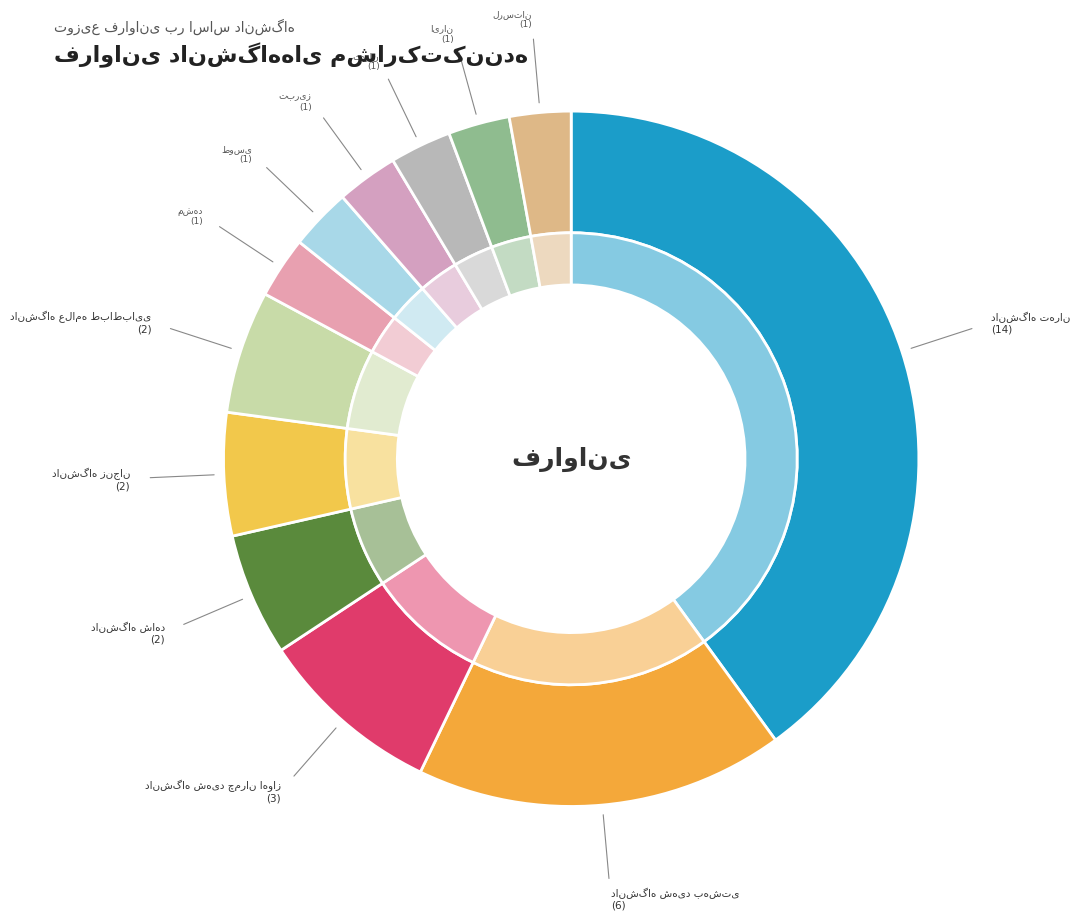

Which has a higher value, دانشگاه صنعتی خواجه نصیرالدین طوسی or دانشگاه تربیت دبیر شهید رجایی تهران?

دانشگاه صنعتی خواجه نصیرالدین طوسی